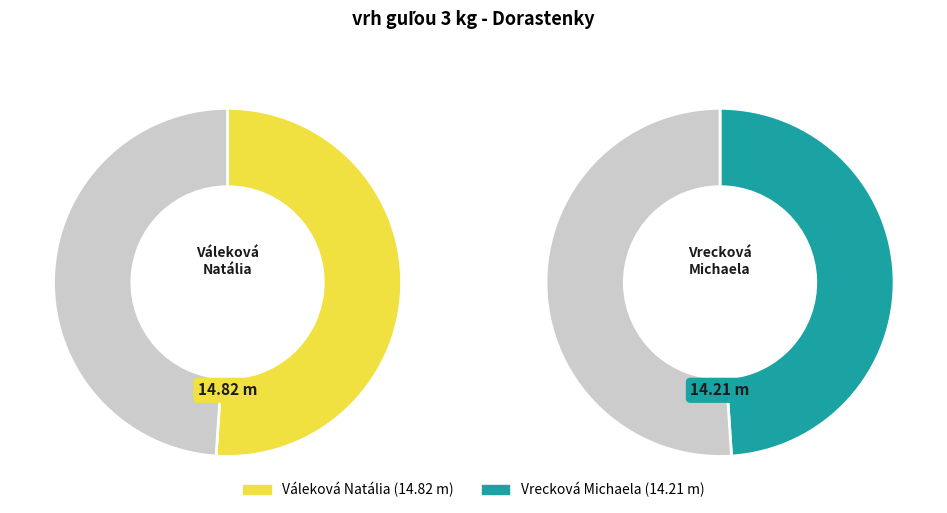

What is the change in value from Váleková Natália to Vrecková Michaela?

-0.6